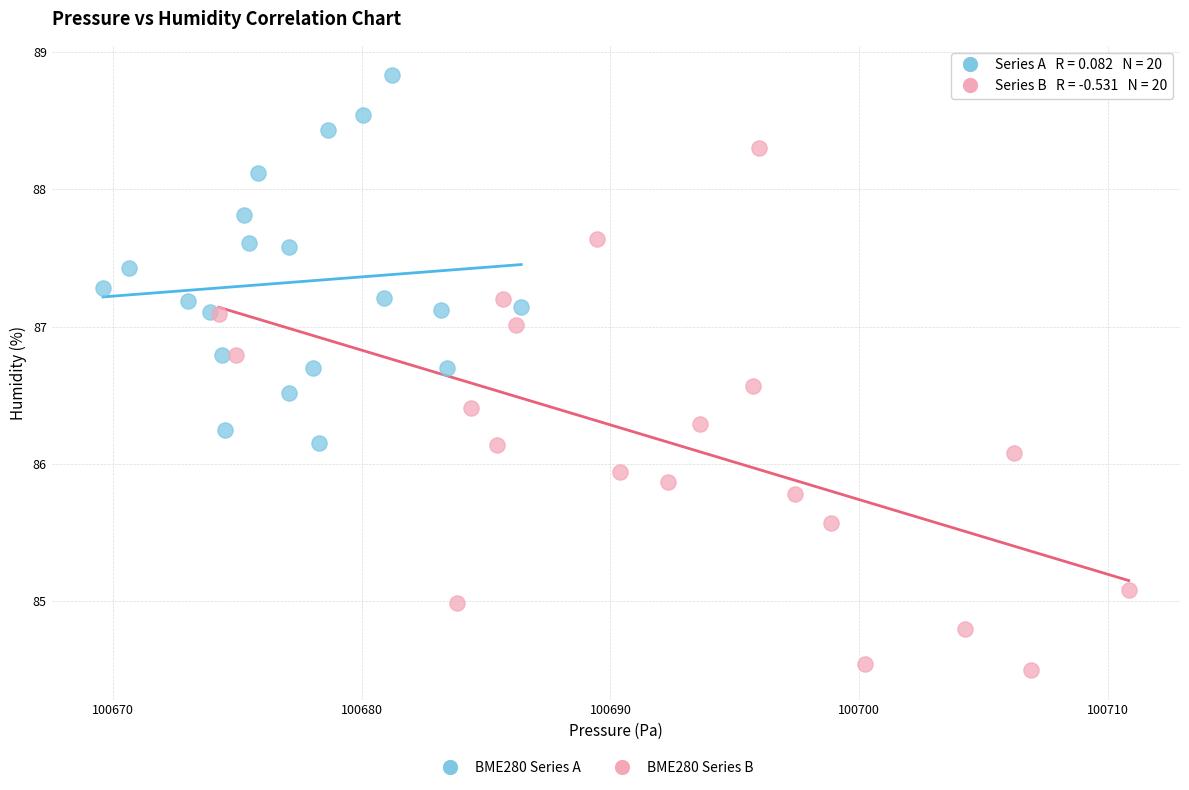

Which series contains the highest Y value?

BME280 Series A